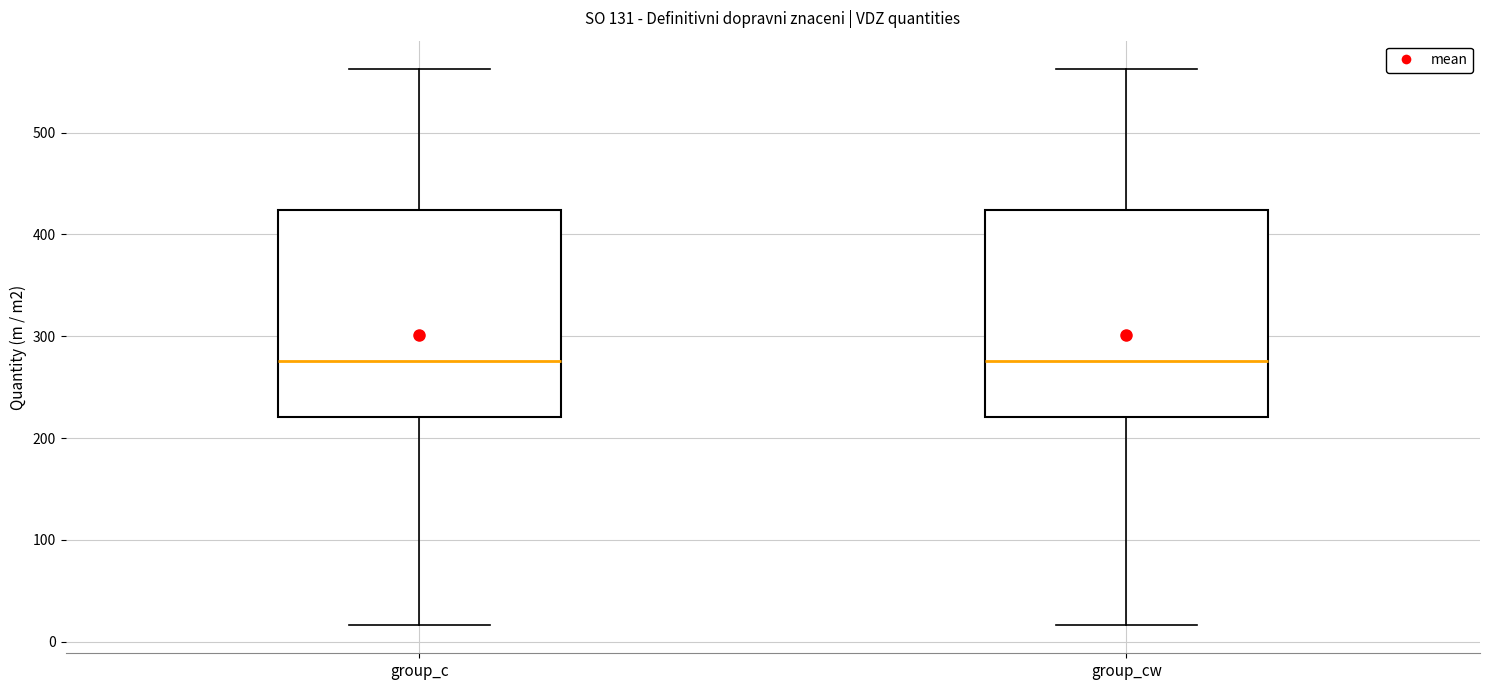

Where does the upper whisker of the box for group_c end on the y-axis? The values are not printed on the chart, so give them approximately, as read against the axis.

560